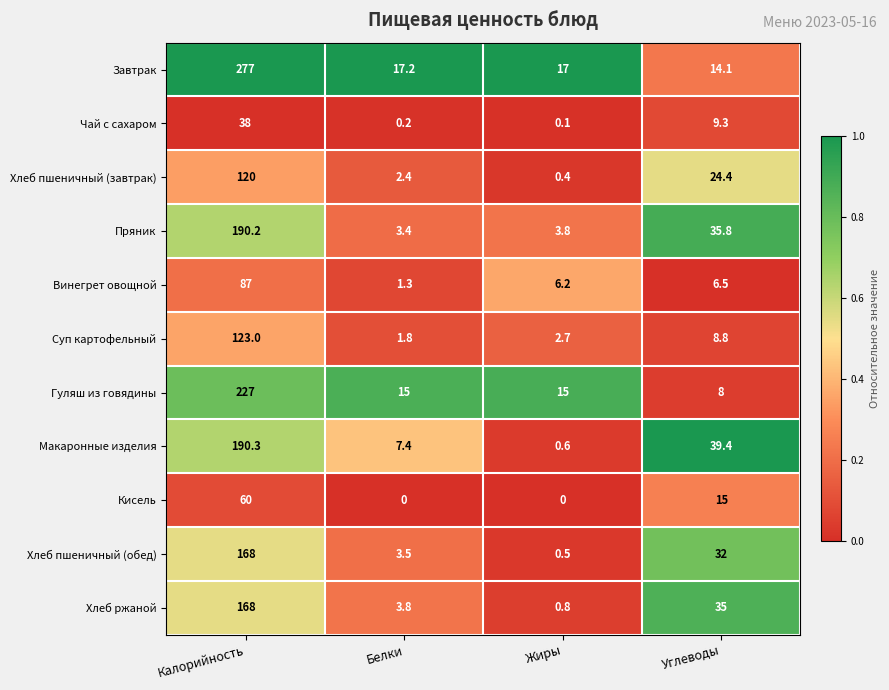

What is the difference between the Хлеб ржаной values at Белки and Жиры?

3.0